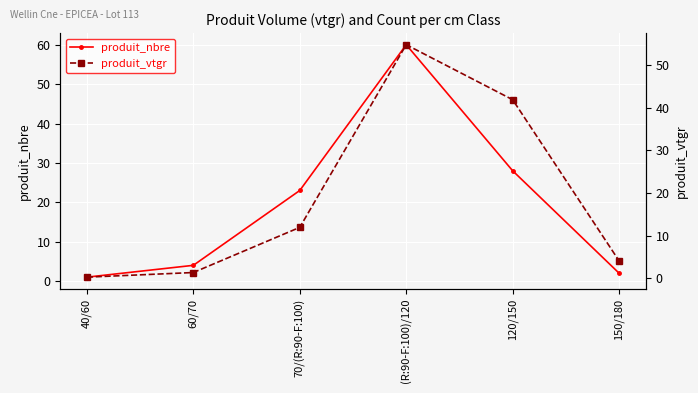

Rank the series by their maximum value, from highest to lowest.

produit_nbre, produit_vtgr